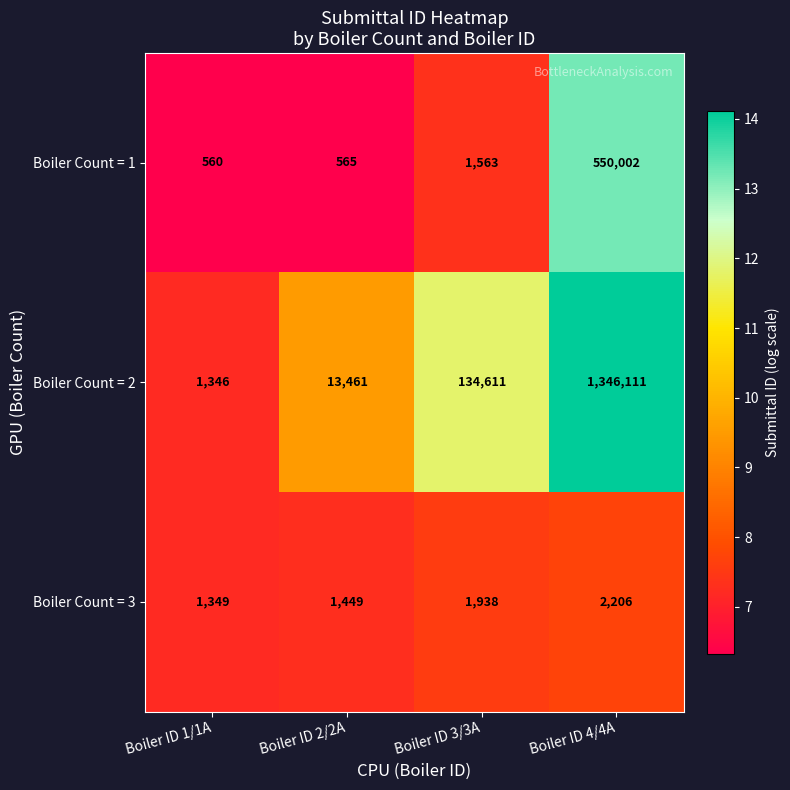

Reading right to left, what are all the values shown in this chart?

Boiler Count = 1: 550002	1563	565	560
Boiler Count = 2: 1346111	134611	13461	1346
Boiler Count = 3: 2206	1938	1449	1349